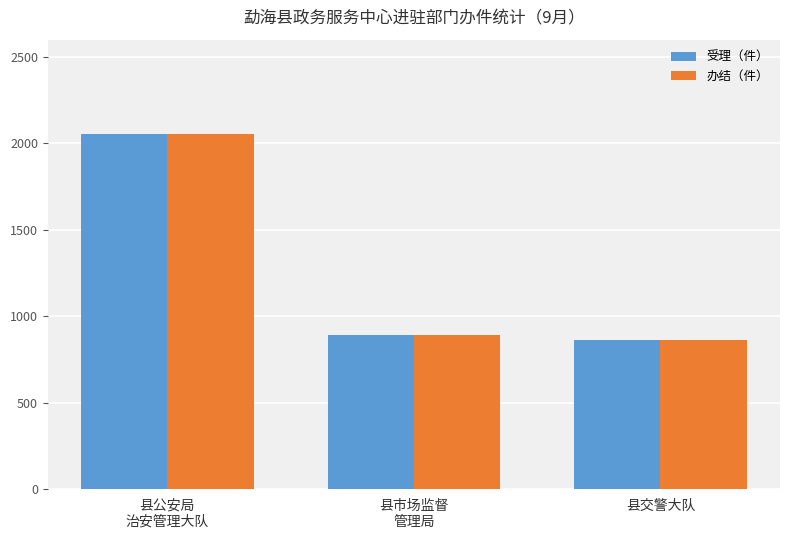

Which category has the highest value in the 办结（件） series?

县公安局
治安管理大队